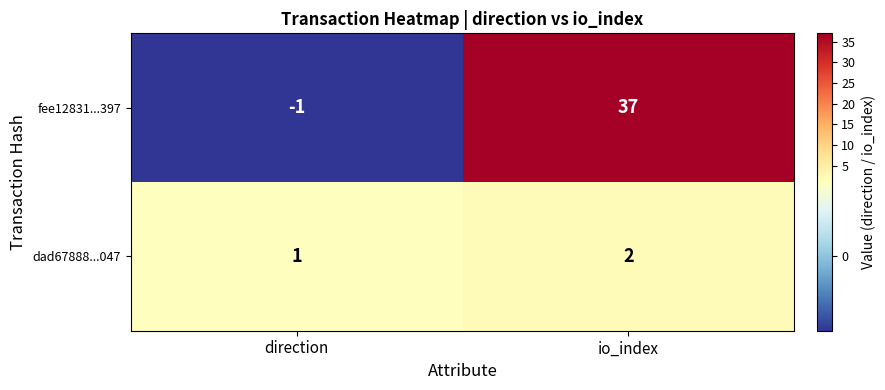

Which label corresponds to the smallest value in the chart?

direction